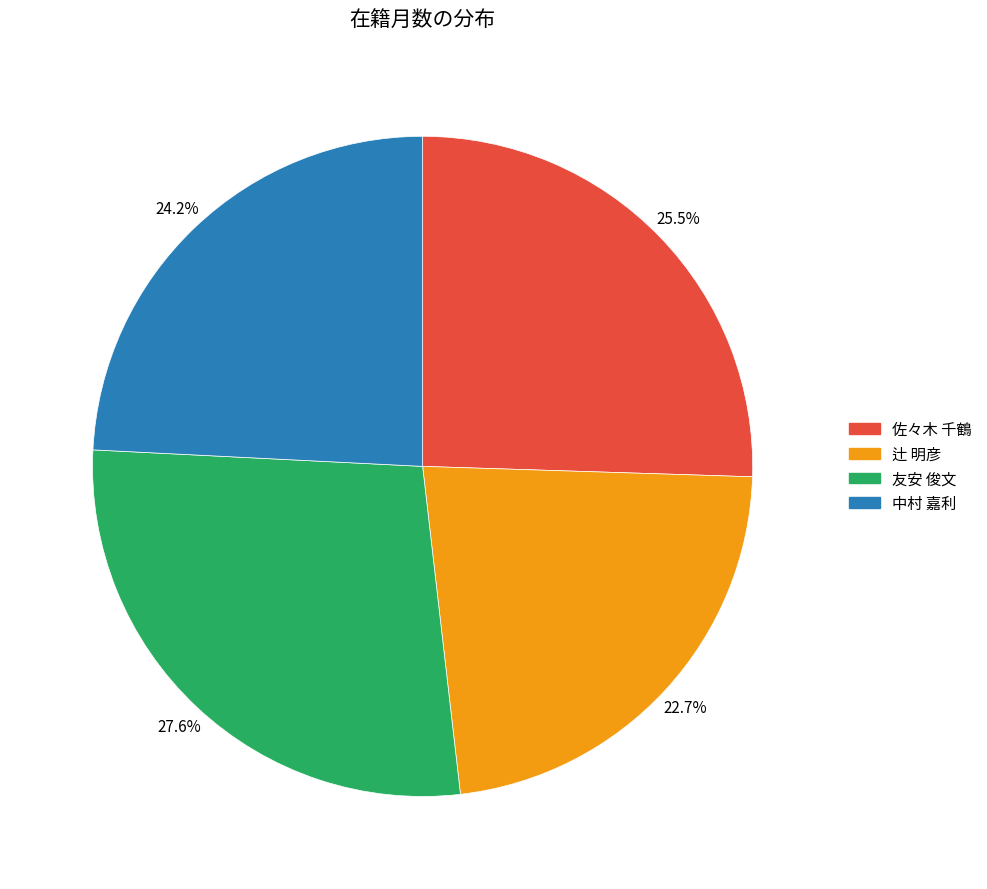

How many segments does this pie chart have?

4